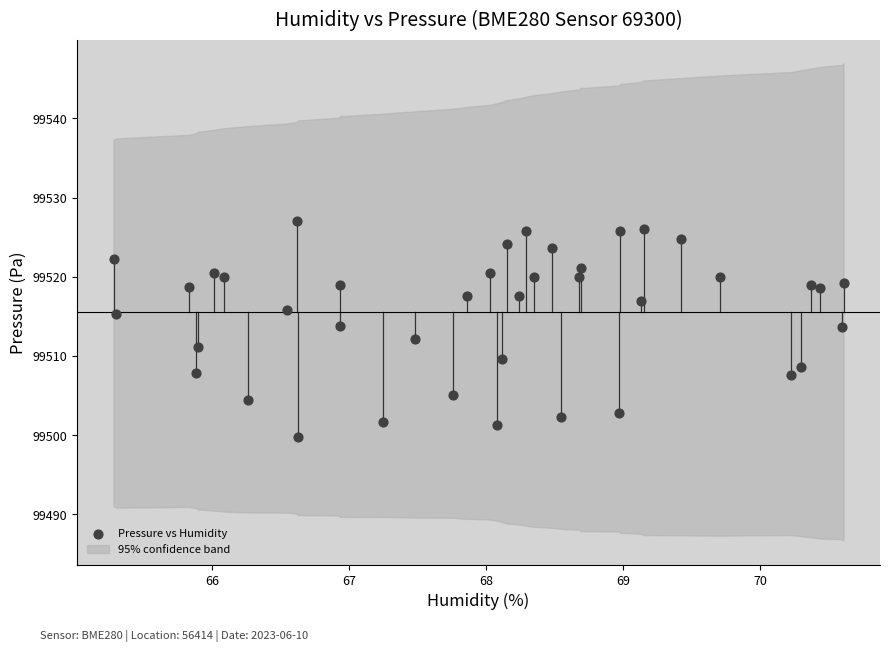

What is the range of Y values (max minus min)?

27.3